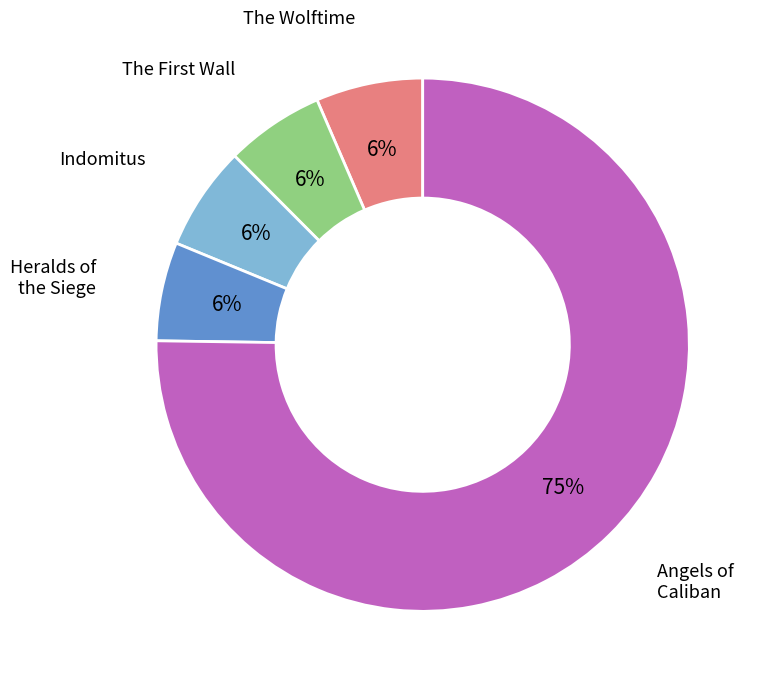

How many segments does this pie chart have?

5